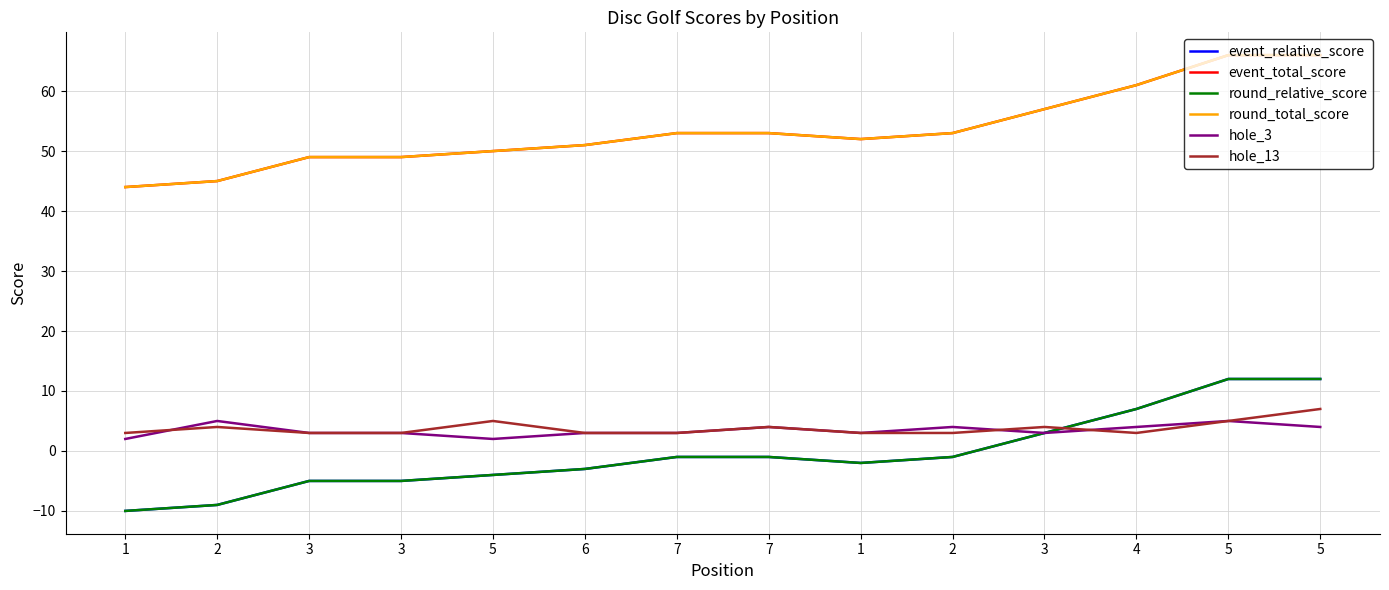

Is this an area chart (filled region under the line)?

No